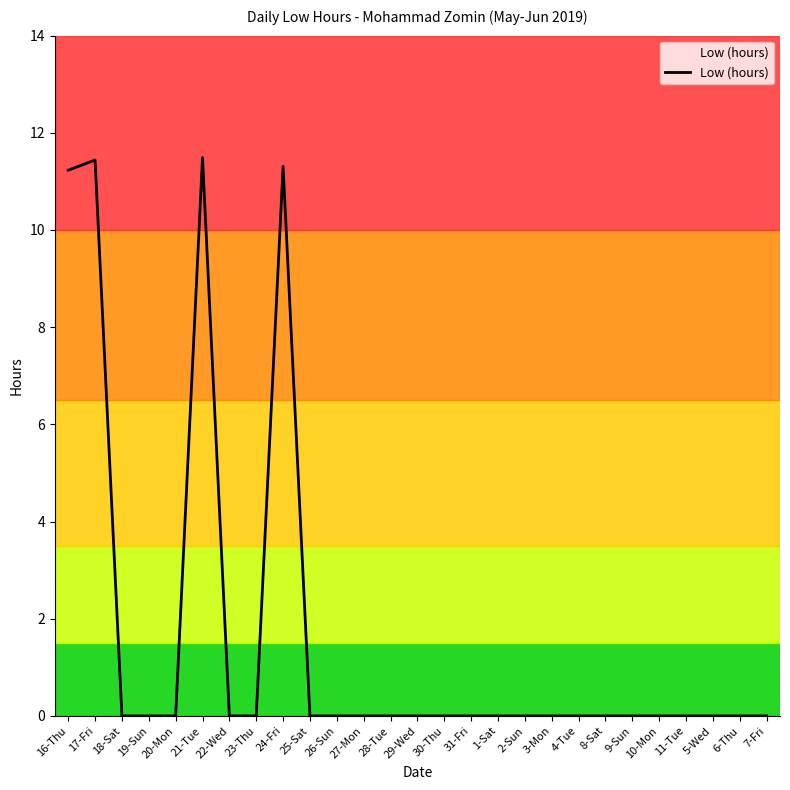

Rank the categories by value from highest to lowest.

21-Tue, 17-Fri, 24-Fri, 16-Thu, 18-Sat, 19-Sun, 20-Mon, 22-Wed, 23-Thu, 25-Sat, 26-Sun, 27-Mon, 28-Tue, 29-Wed, 30-Thu, 31-Fri, 1-Sat, 2-Sun, 3-Mon, 4-Tue, 8-Sat, 9-Sun, 10-Mon, 11-Tue, 5-Wed, 6-Thu, 7-Fri